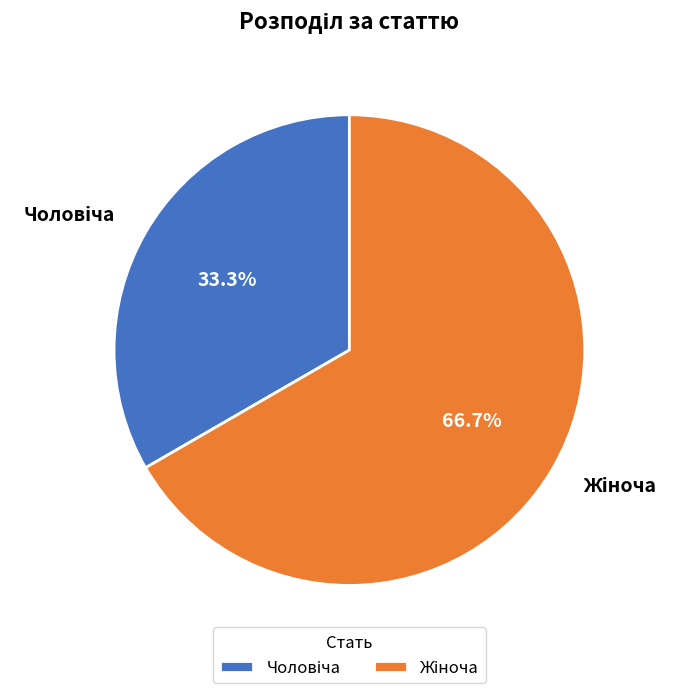

Does any single category account for the majority?

Yes